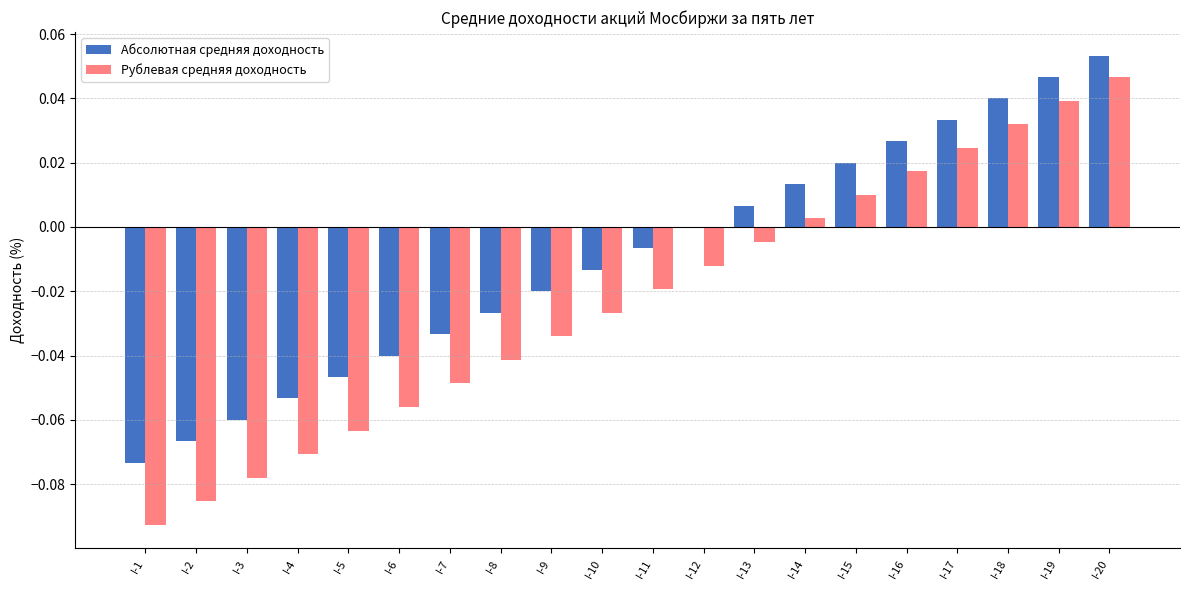

How many groups of bars are there?

20